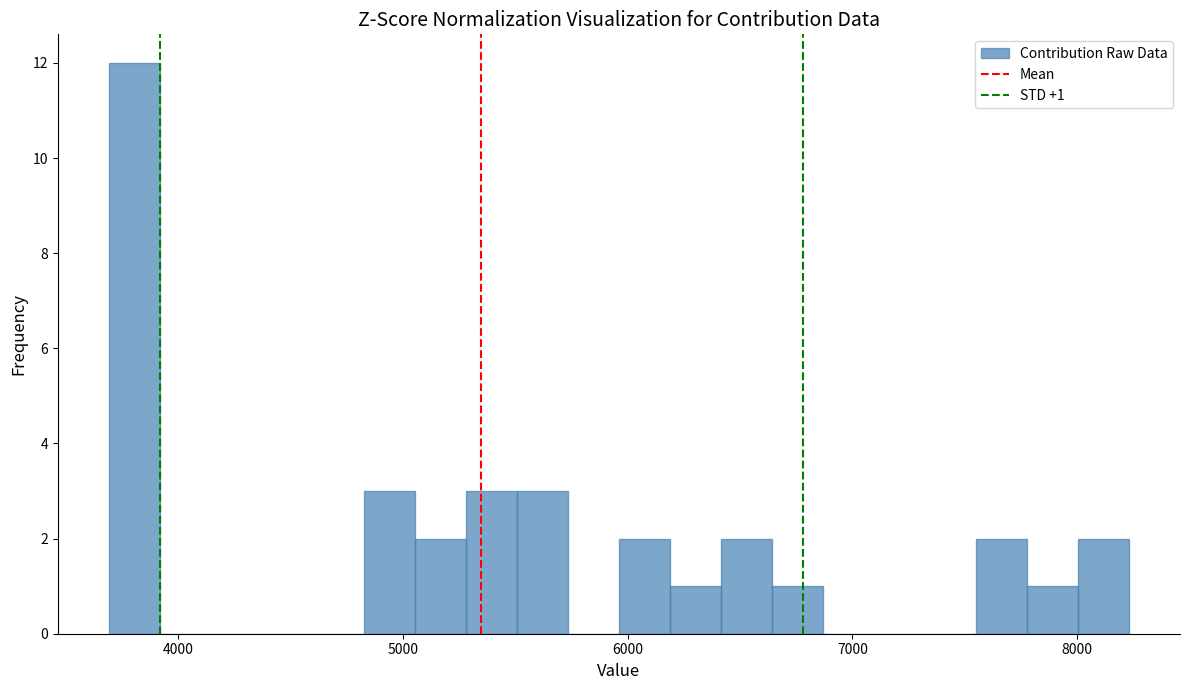

Around what value on the x-axis is the tallest bar? Give the approximate position of its centre, as read against the axis.

3800